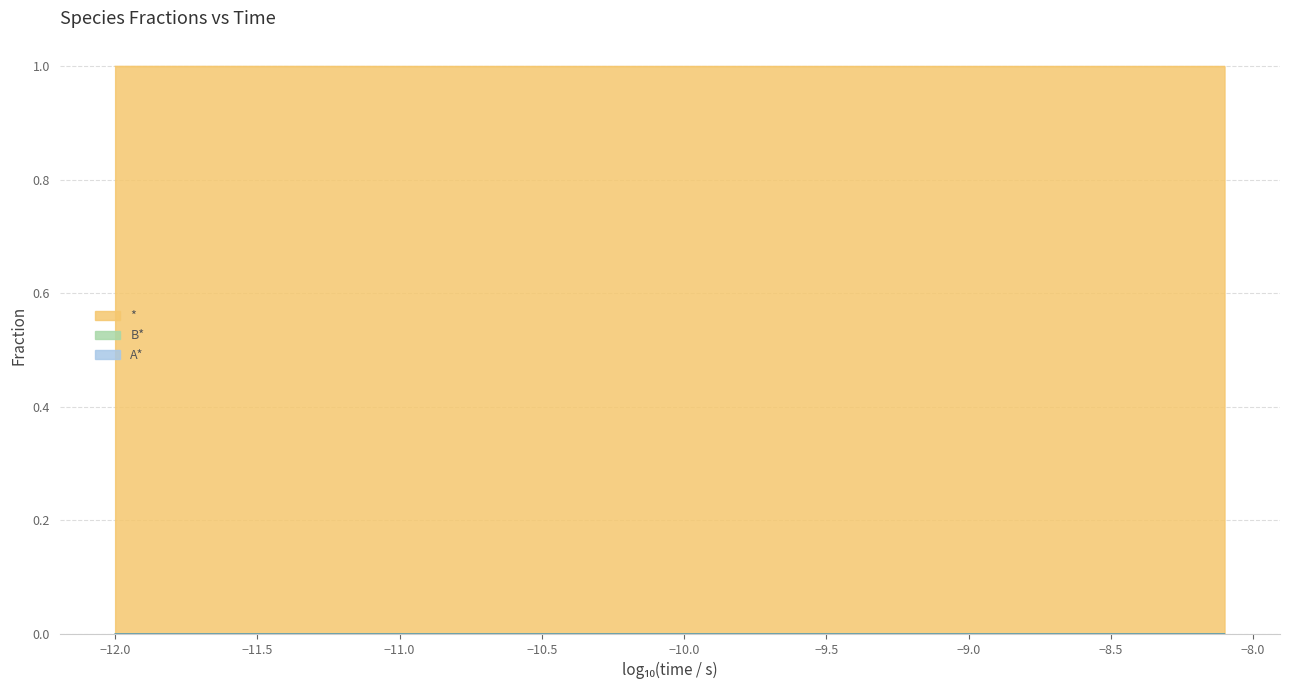

Which series has the largest total across all categories?

*